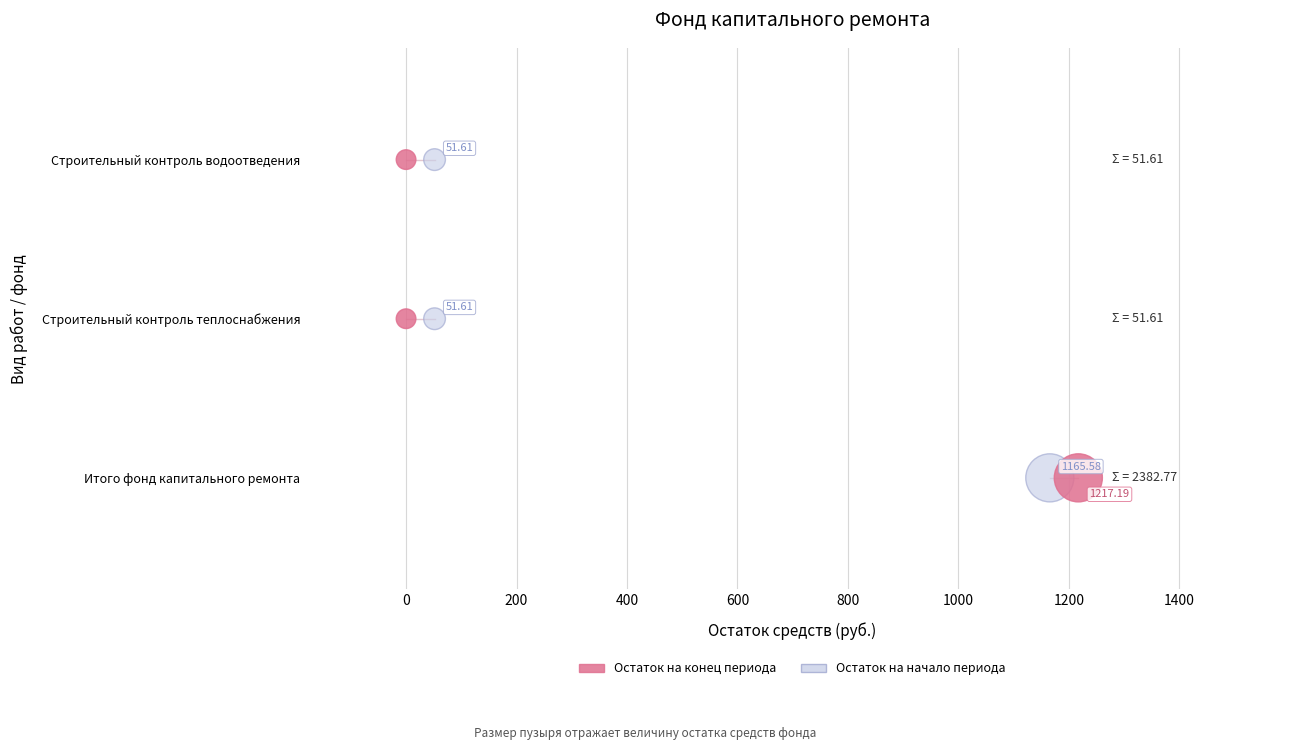

What are all the series names shown in the legend?

Остаток на конец периода, Остаток на начало периода